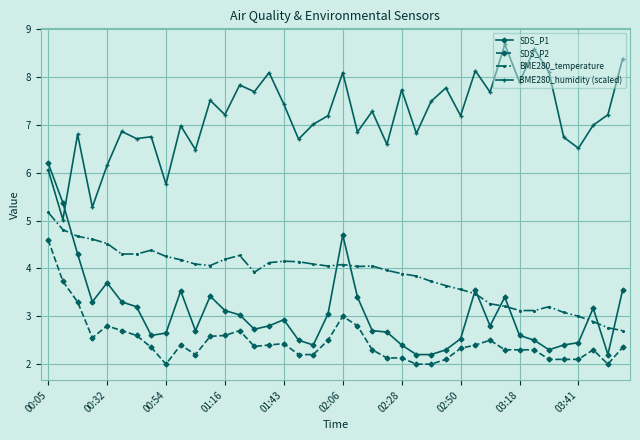

What is the maximum value for SDS_P1?

6.2